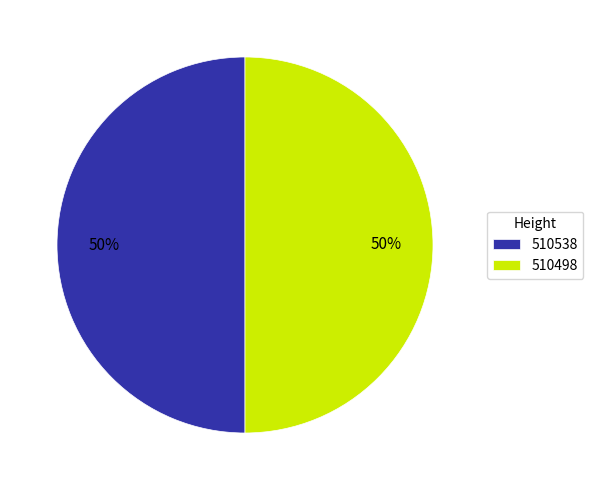

To the nearest percent, what is the average slice percentage?

50%